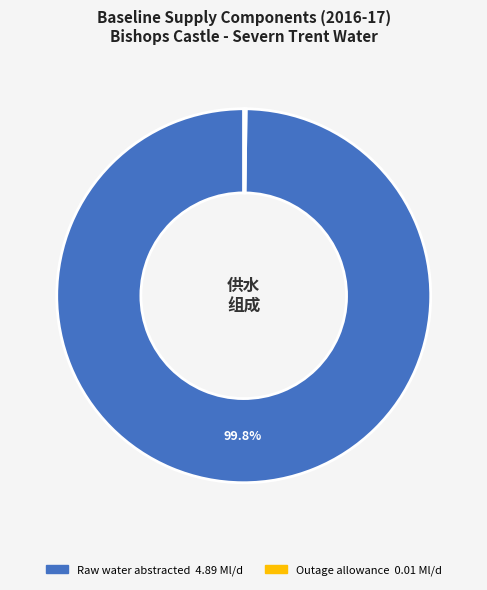

Is there any slice that represents more than half of the pie?

Yes